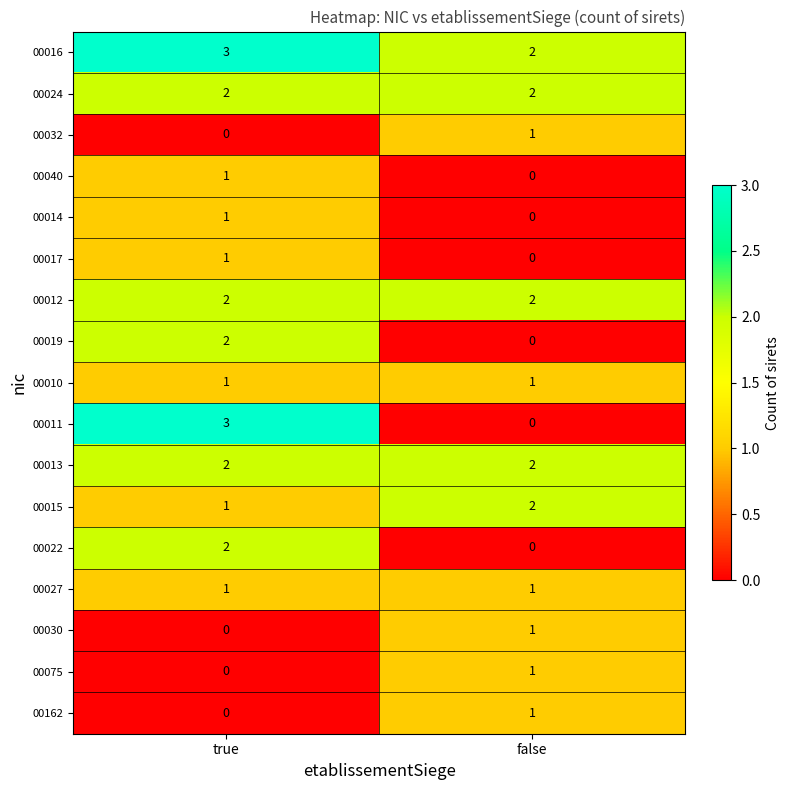

What is the sum of all 00015 values?

3